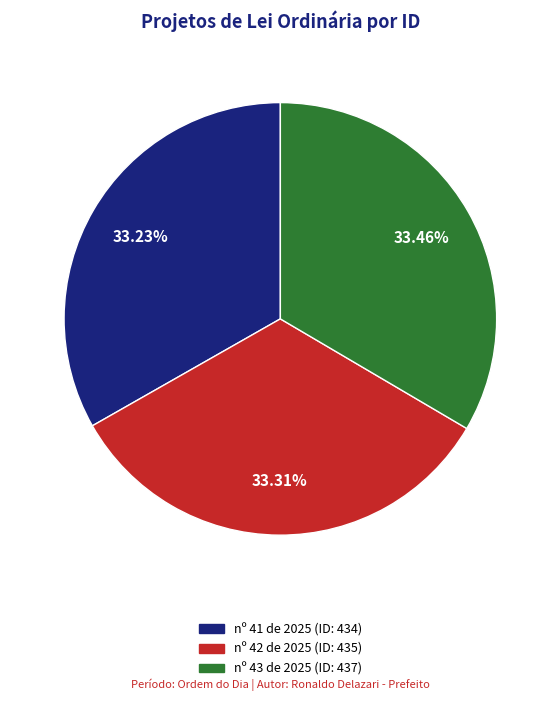

Is there any slice that represents more than half of the pie?

No